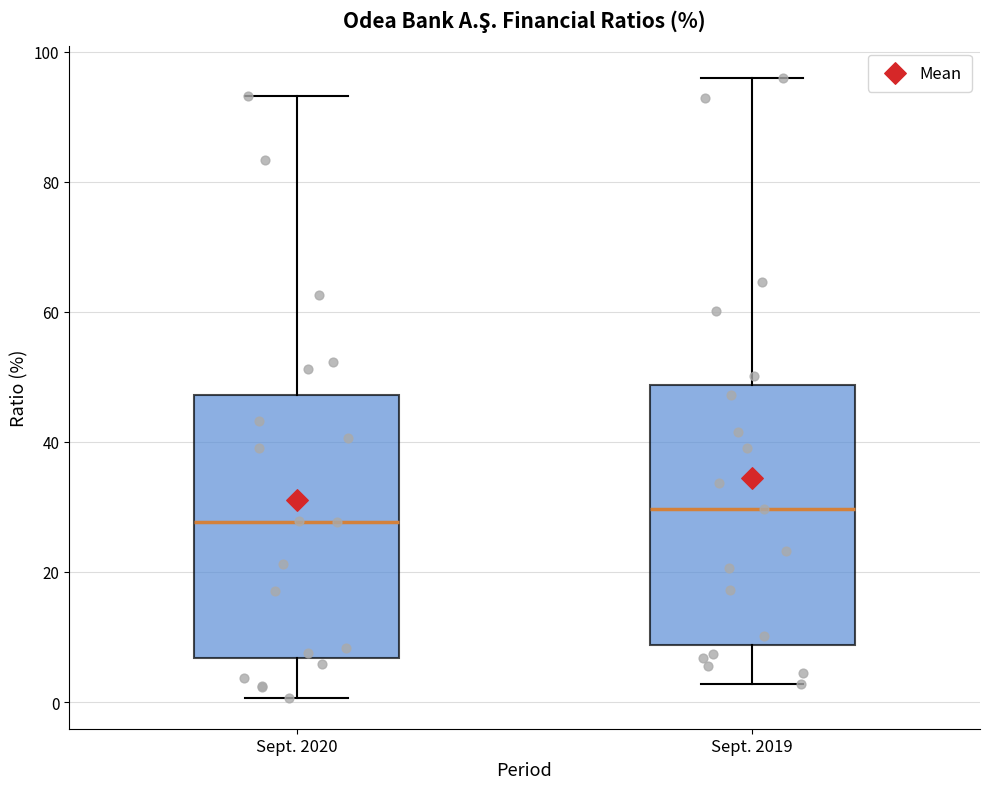

Which box has the lowest median line?

Sept. 2020